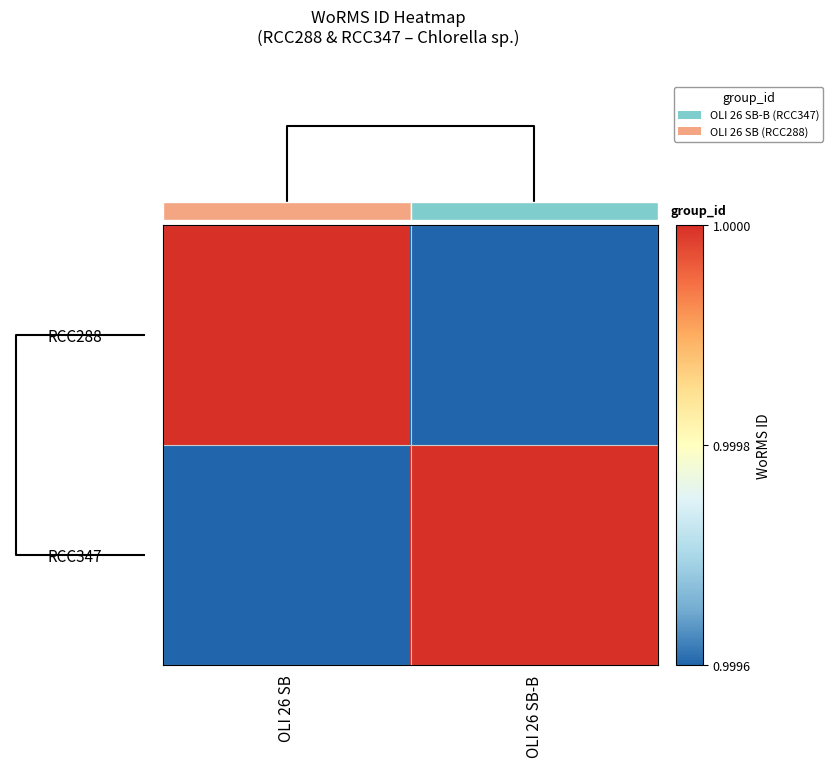

How many RCC288 values are between 0 and 1?

2